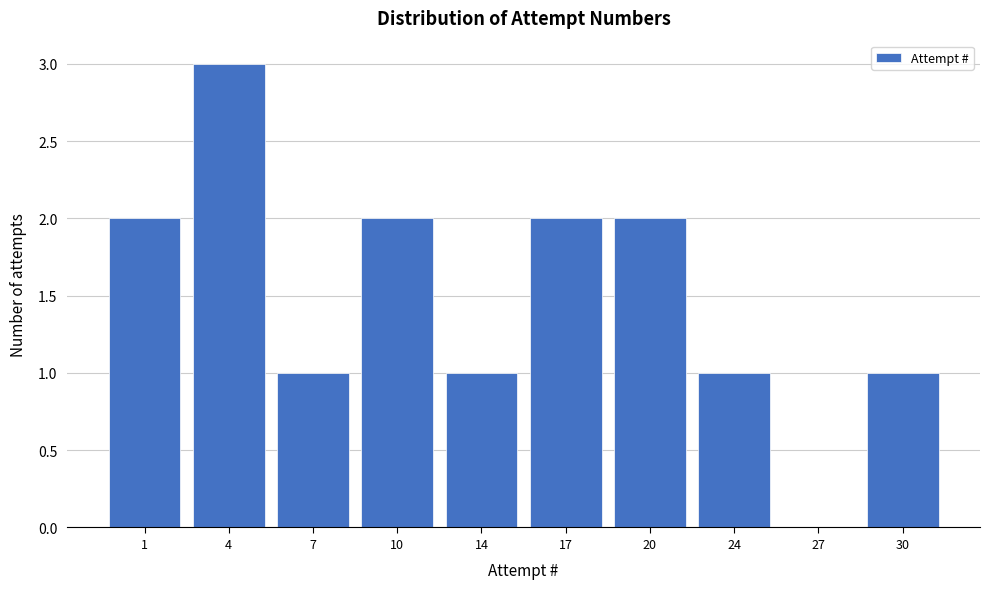

Reading left to right, transcribe all the data shown in this chart.

1=2	4=3	7=1	10=2	14=1	17=2	20=2	24=1	27=0	30=1